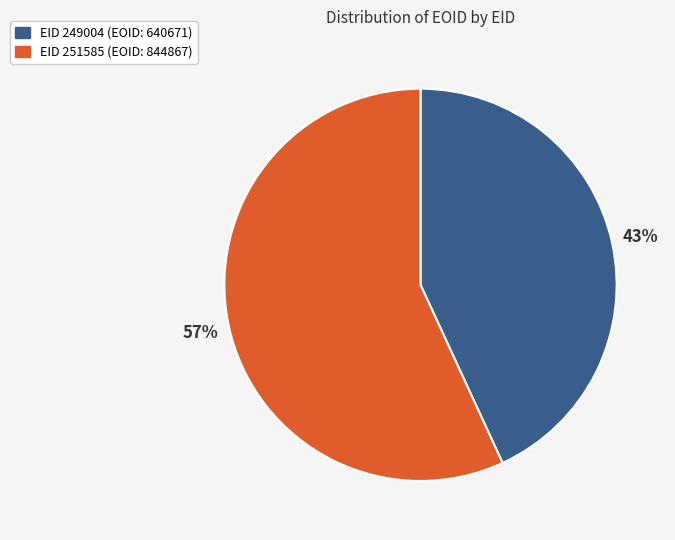

How many segments does this pie chart have?

2